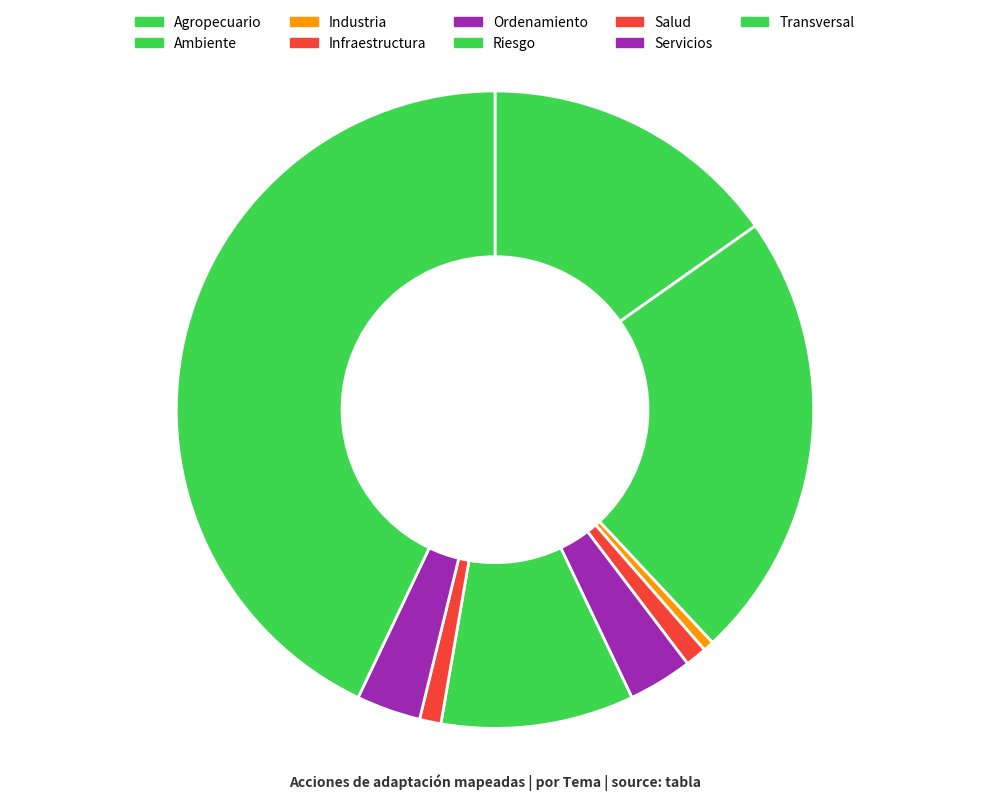

What percentage is the Agropecuario slice, to the nearest percent?

15%